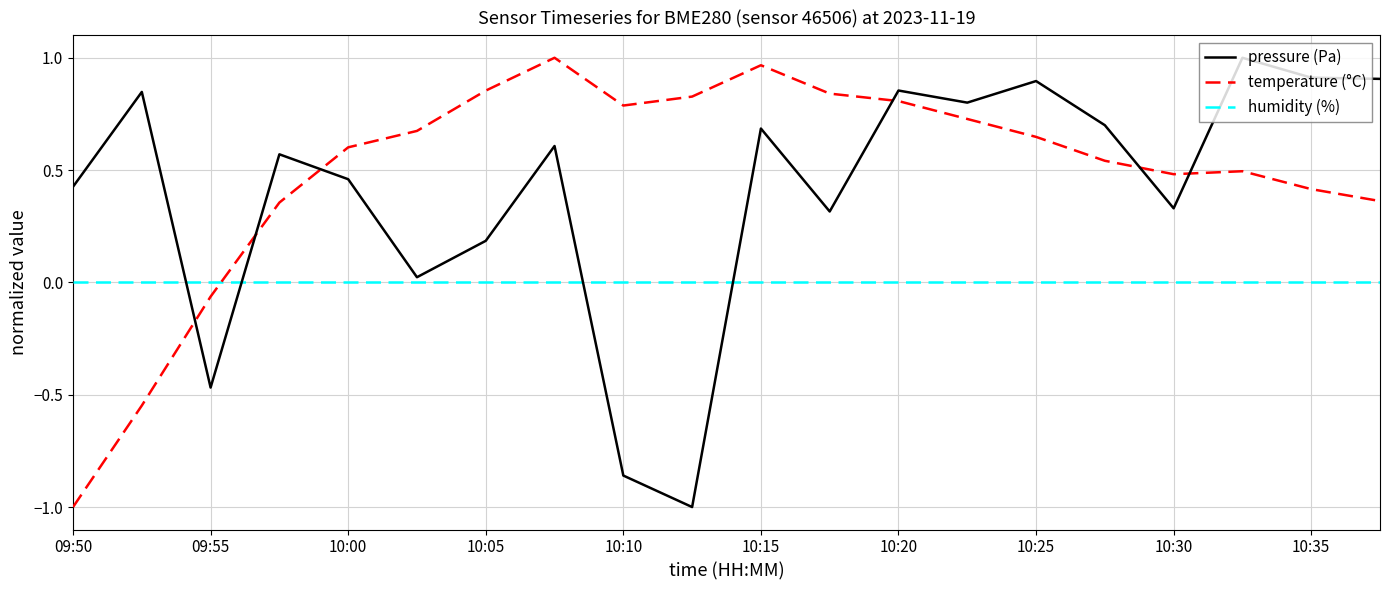

List the series in order of their overall mean, highest first.

temperature (°C), pressure (Pa), humidity (%)